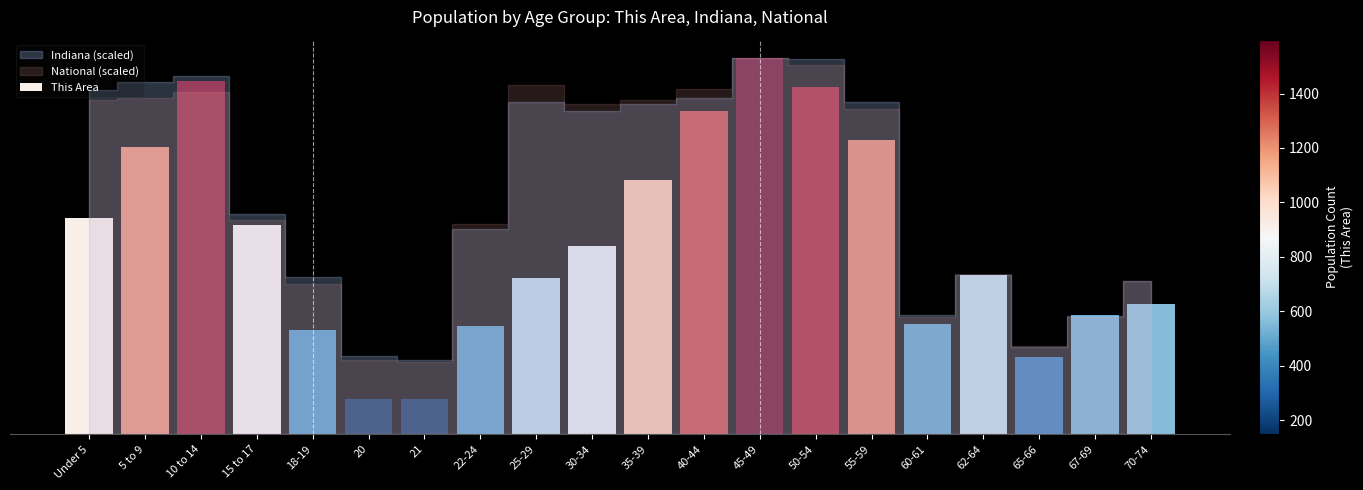

True or false: the data shows 1478 at 50-54.

True